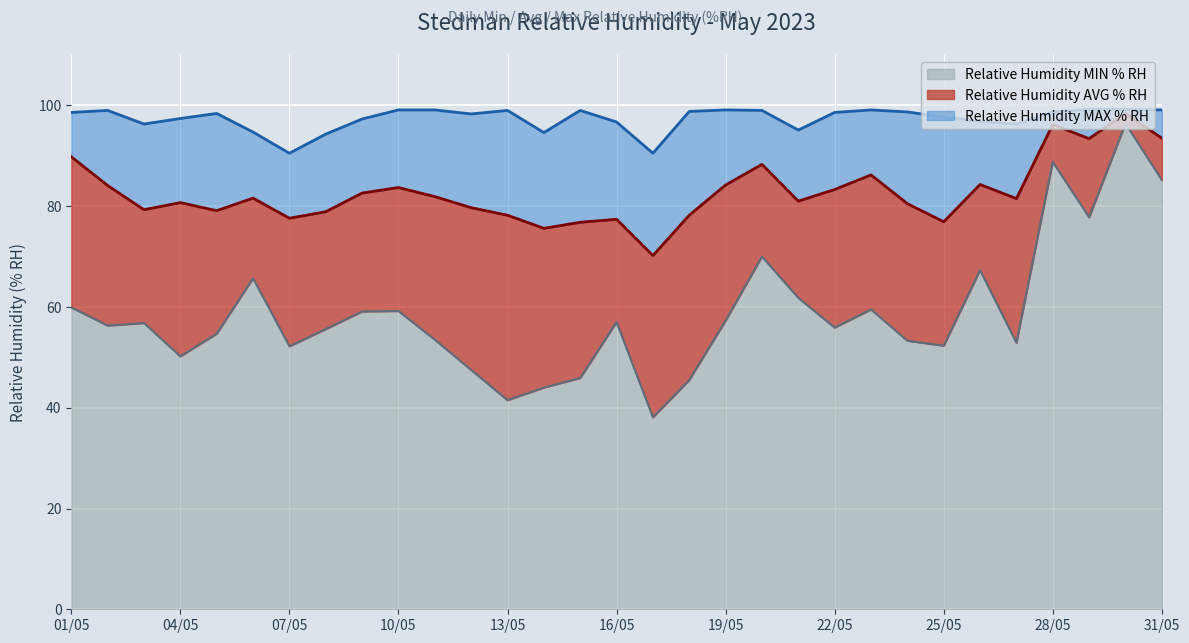

What is the spread (max minus min) of values at 24/05?

45.4